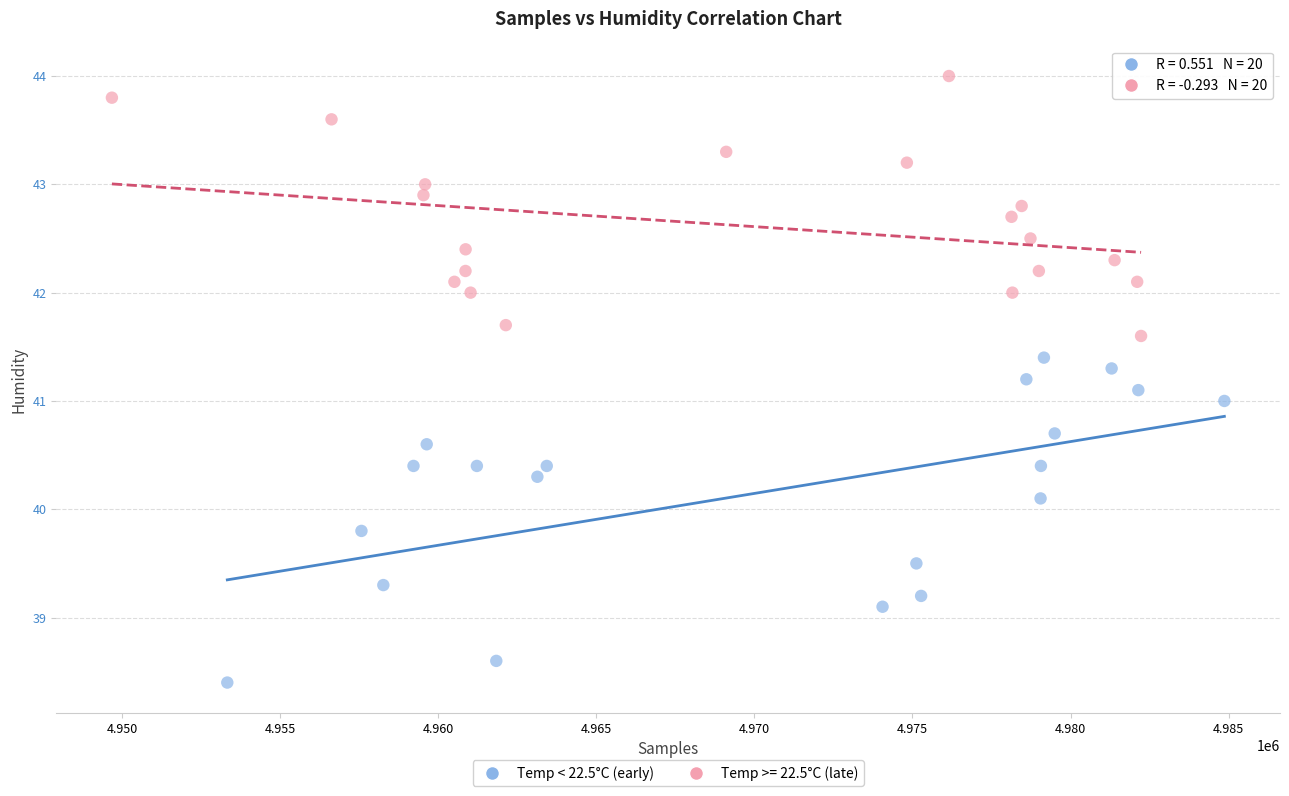

Which series has the widest spread of Y values?

Temp < 22.5°C (early)